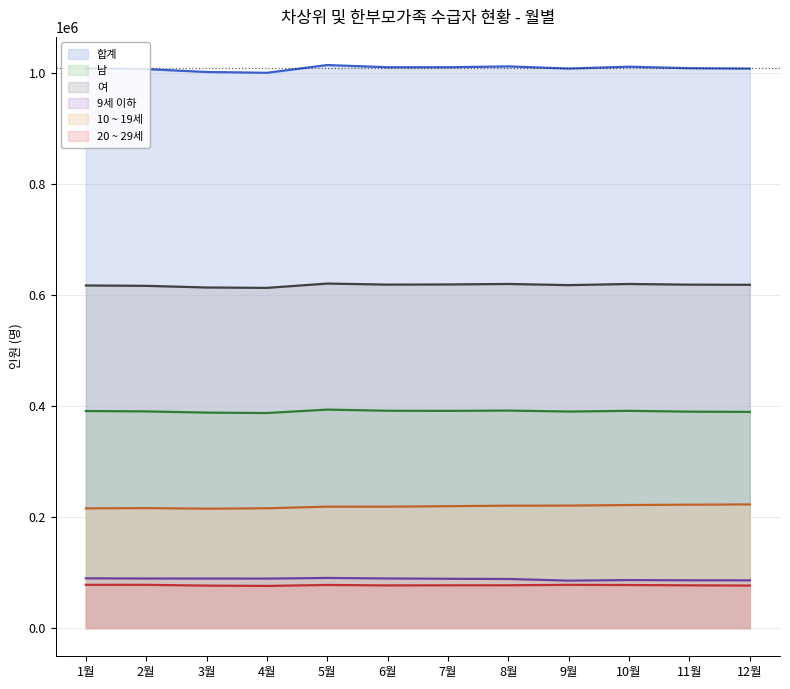

True or false: 여 and 20 ~ 29세 intersect in this chart.

False